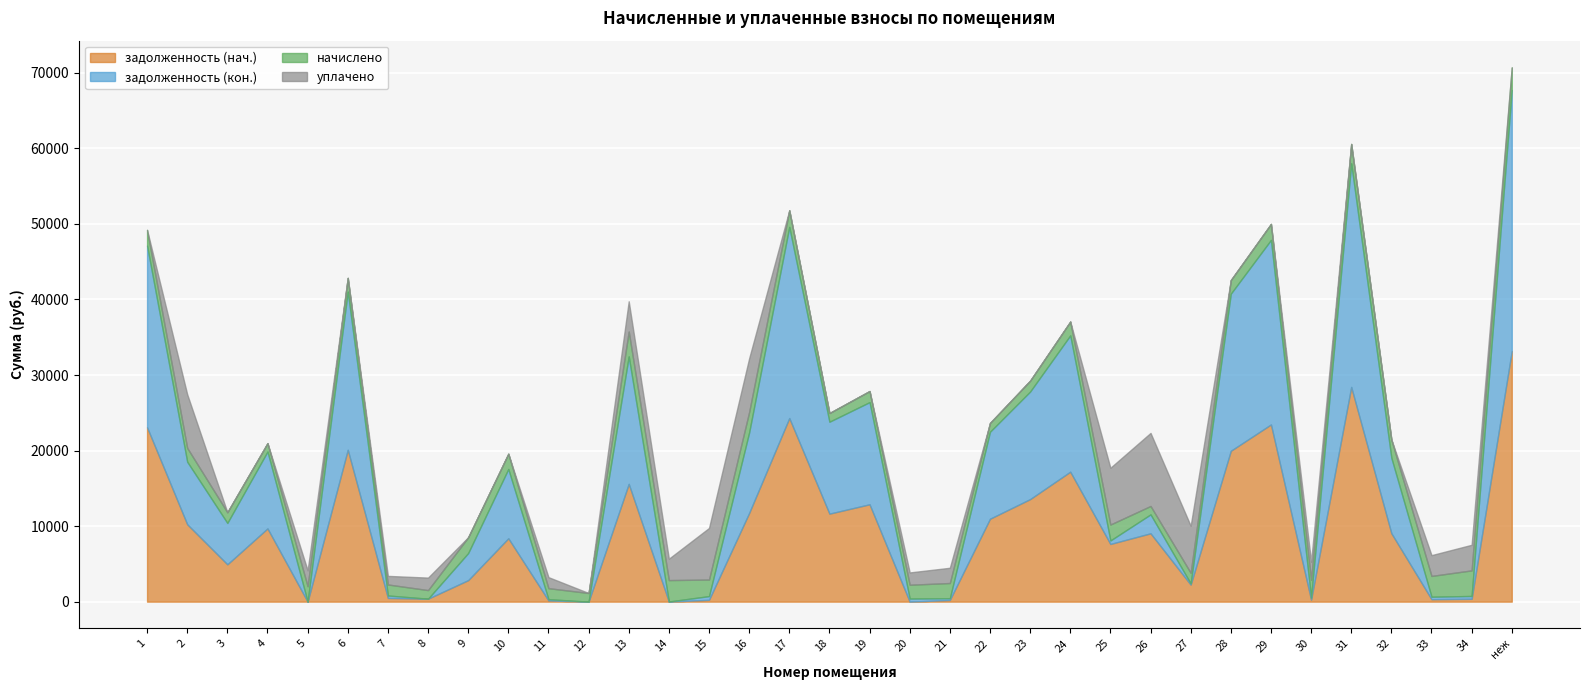

What is the value of the задолженность (нач.) point at the 14th from the left?

10.2